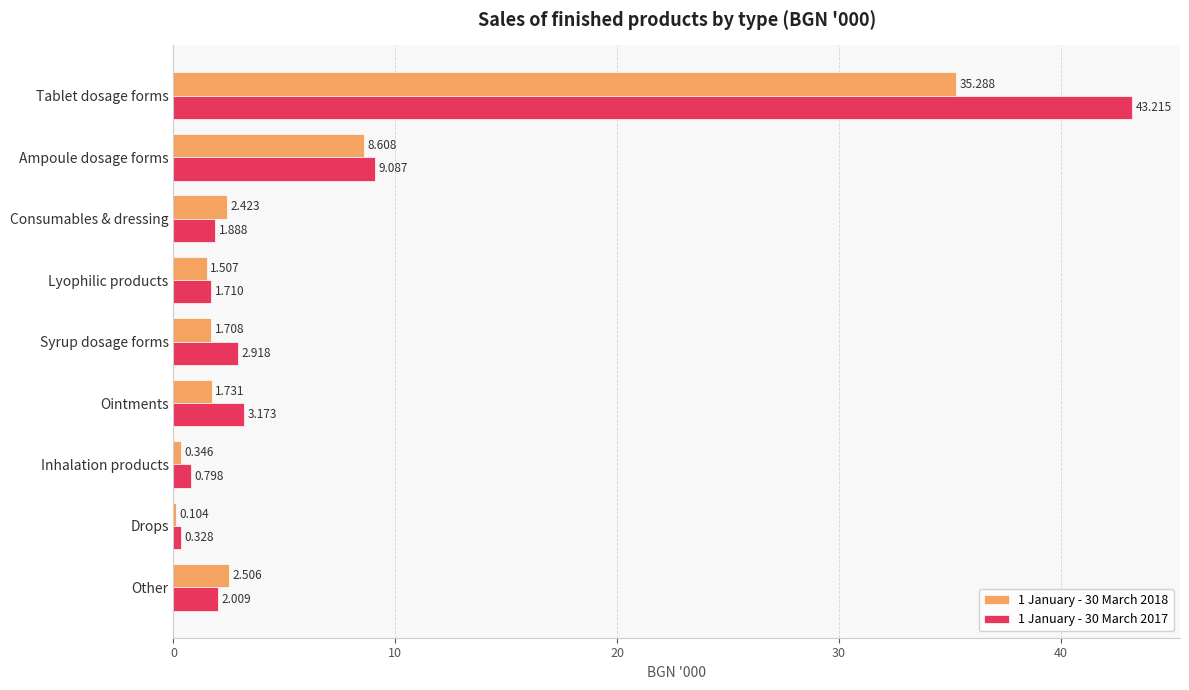

At which category is the sum across all series the highest?

Tablet dosage forms